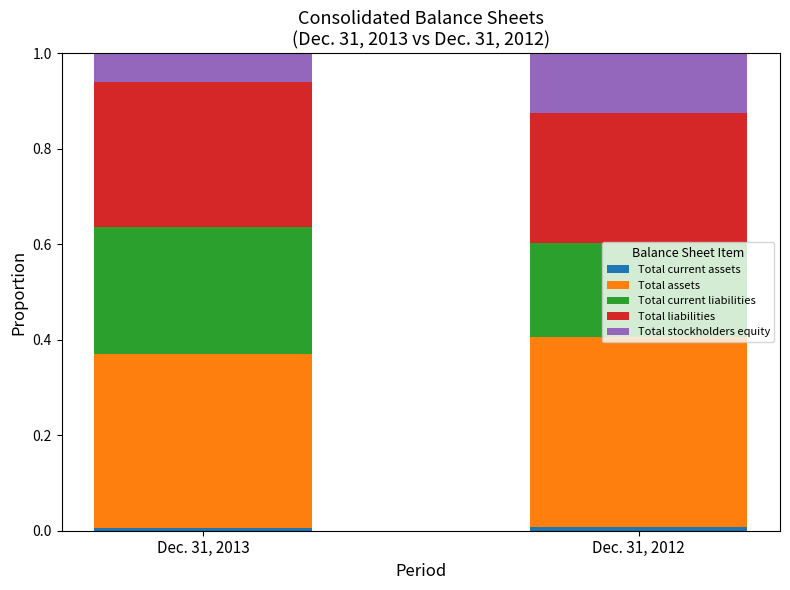

Does the chart contain stacked bars?

Yes